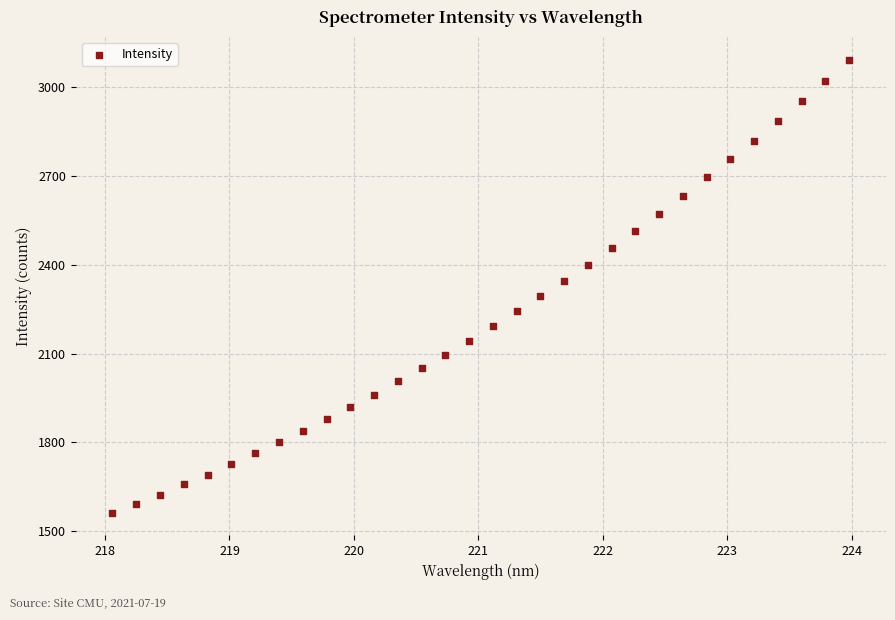

What is the range of Y values (max minus min)?

1528.1